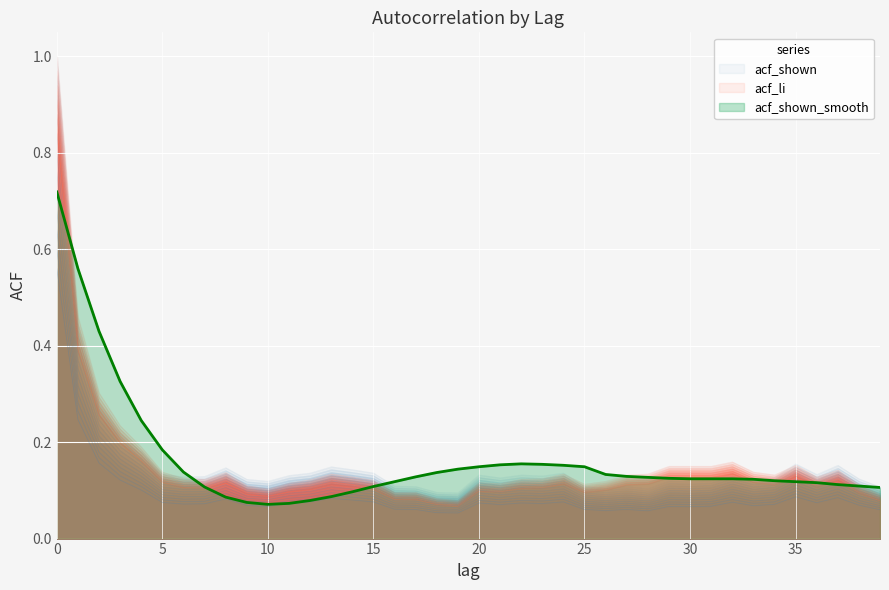

What is the sum of the values at 19 and 26?

0.3